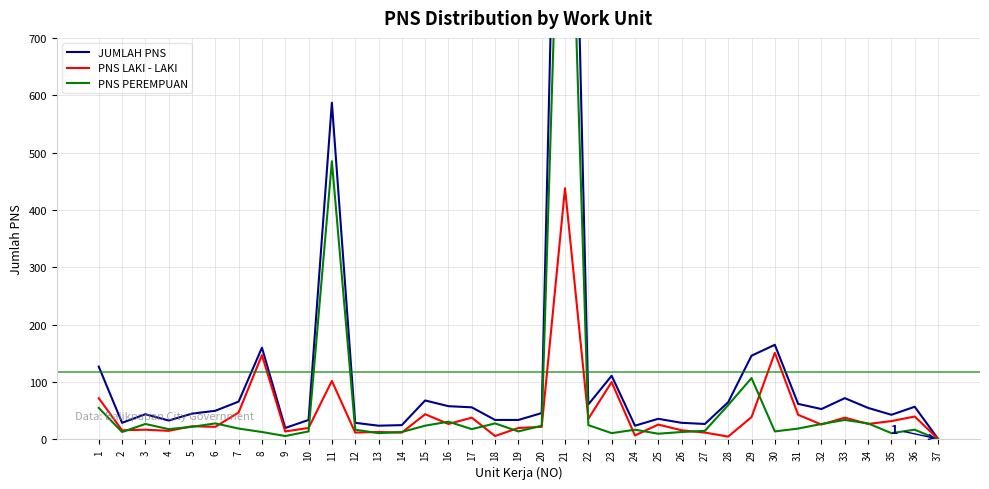

True or false: JUMLAH PNS has more than 0 points higher than both neighbors.

True